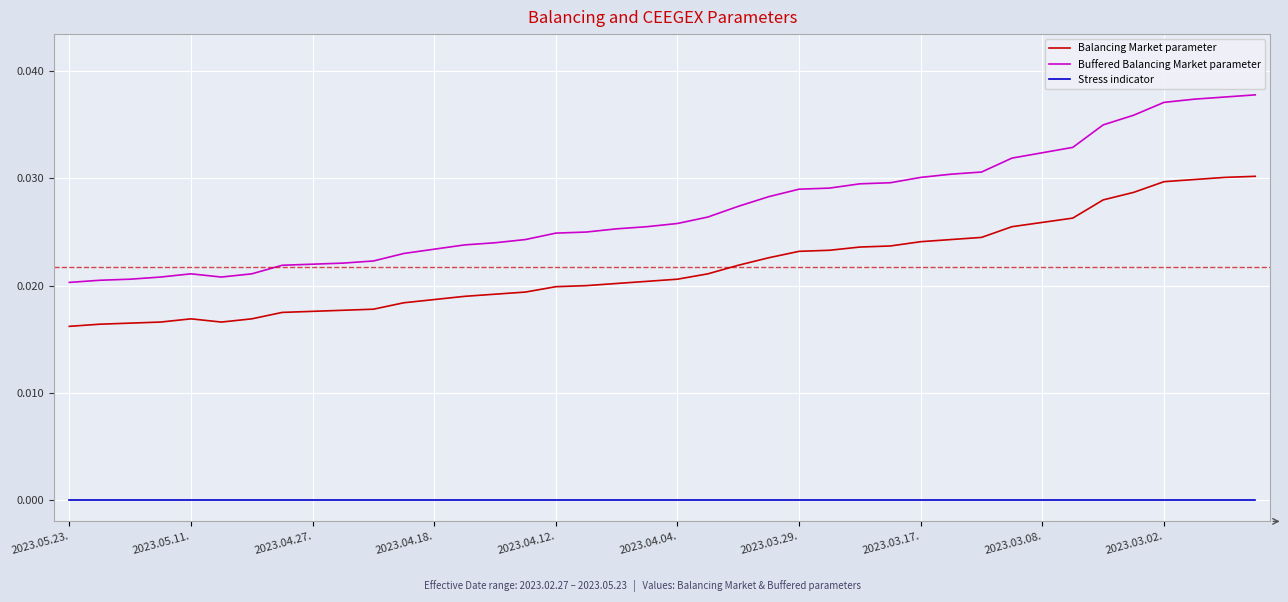

Rank the series by their maximum value, from highest to lowest.

Buffered Balancing Market parameter, Balancing Market parameter, Stress indicator